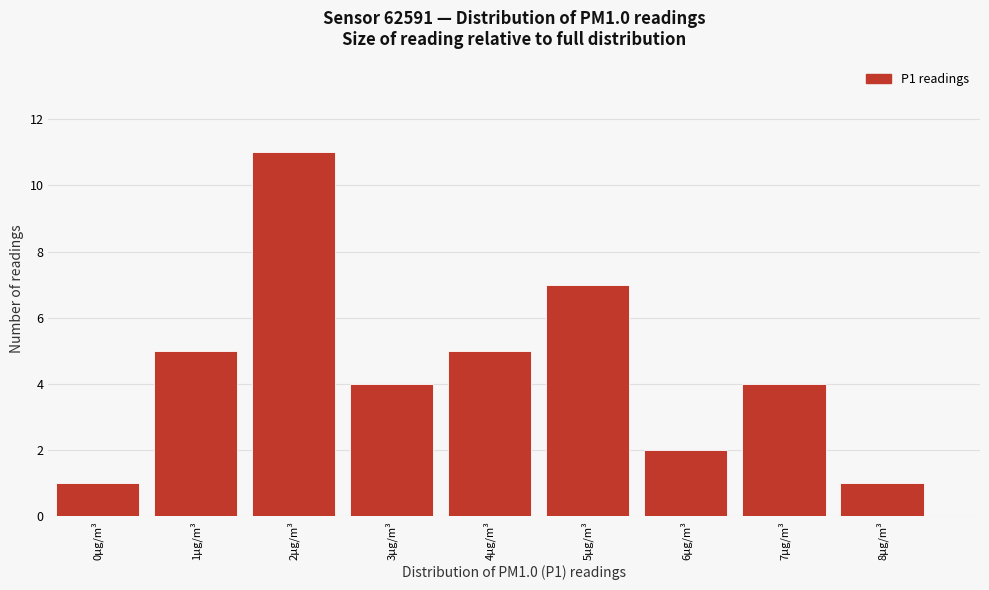

Reading left to right, list all the values displayed in this chart.

0µg/m³=1	1µg/m³=5	2µg/m³=11	3µg/m³=4	4µg/m³=5	5µg/m³=7	6µg/m³=2	7µg/m³=4	8µg/m³=1